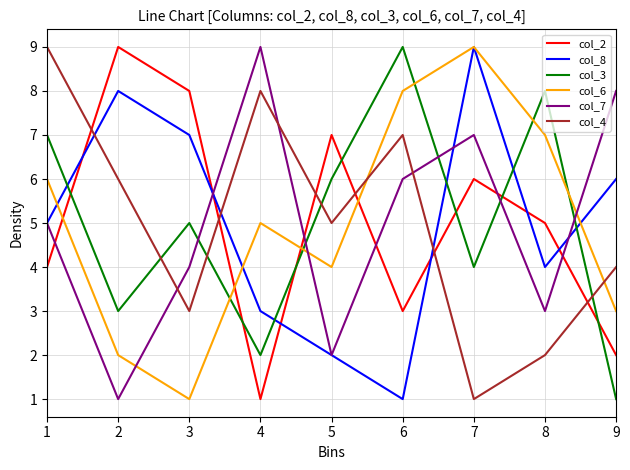

What are all the series names shown in the legend?

col_2, col_8, col_3, col_6, col_7, col_4